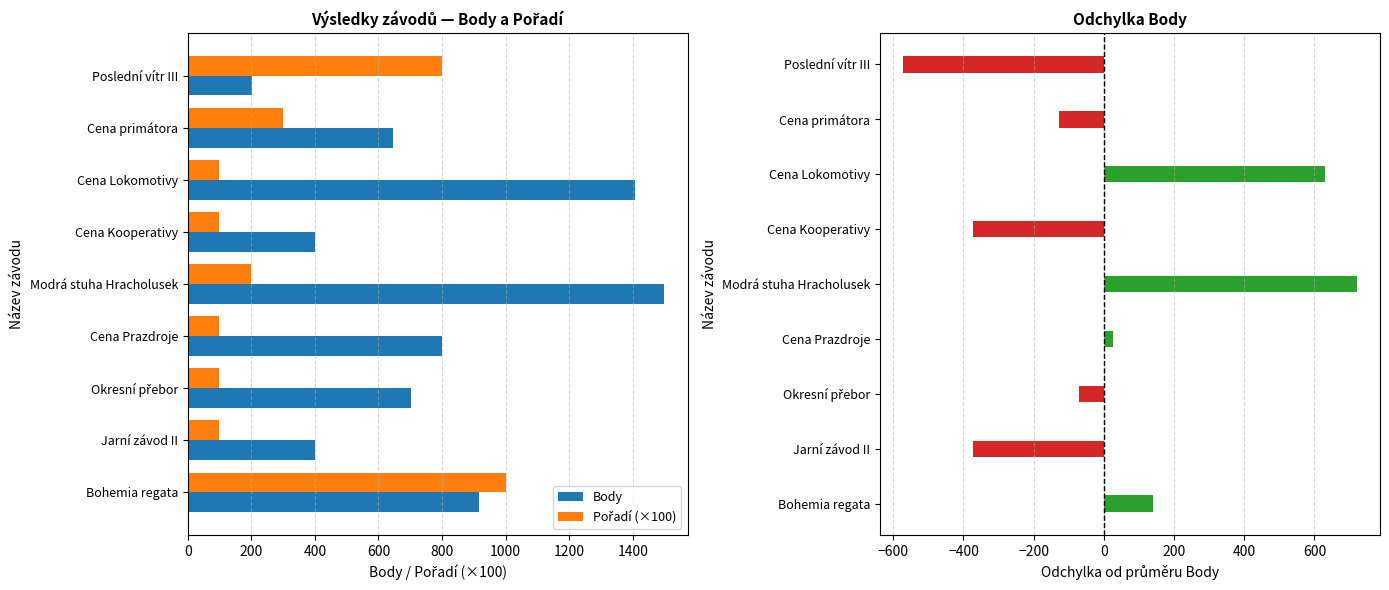

What is the difference between the second highest and second lowest values in the Body series?

1004